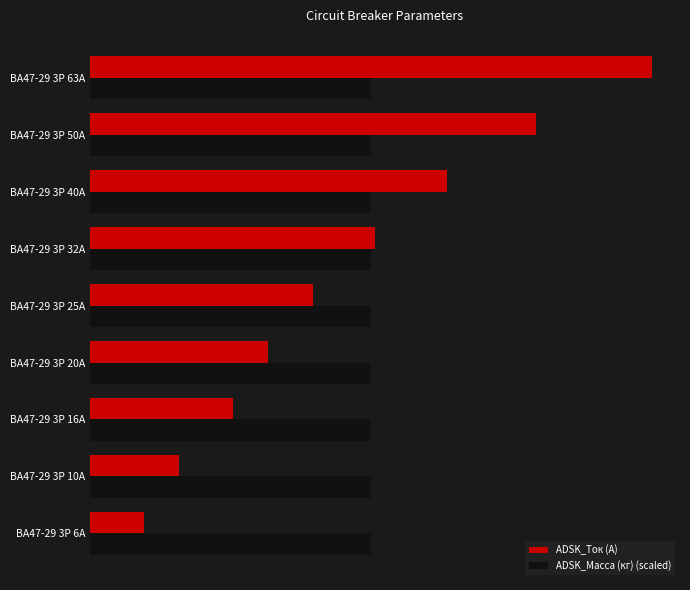

What are all the series names shown in the legend?

ADSK_Ток (A), ADSK_Масса (кг) (scaled)